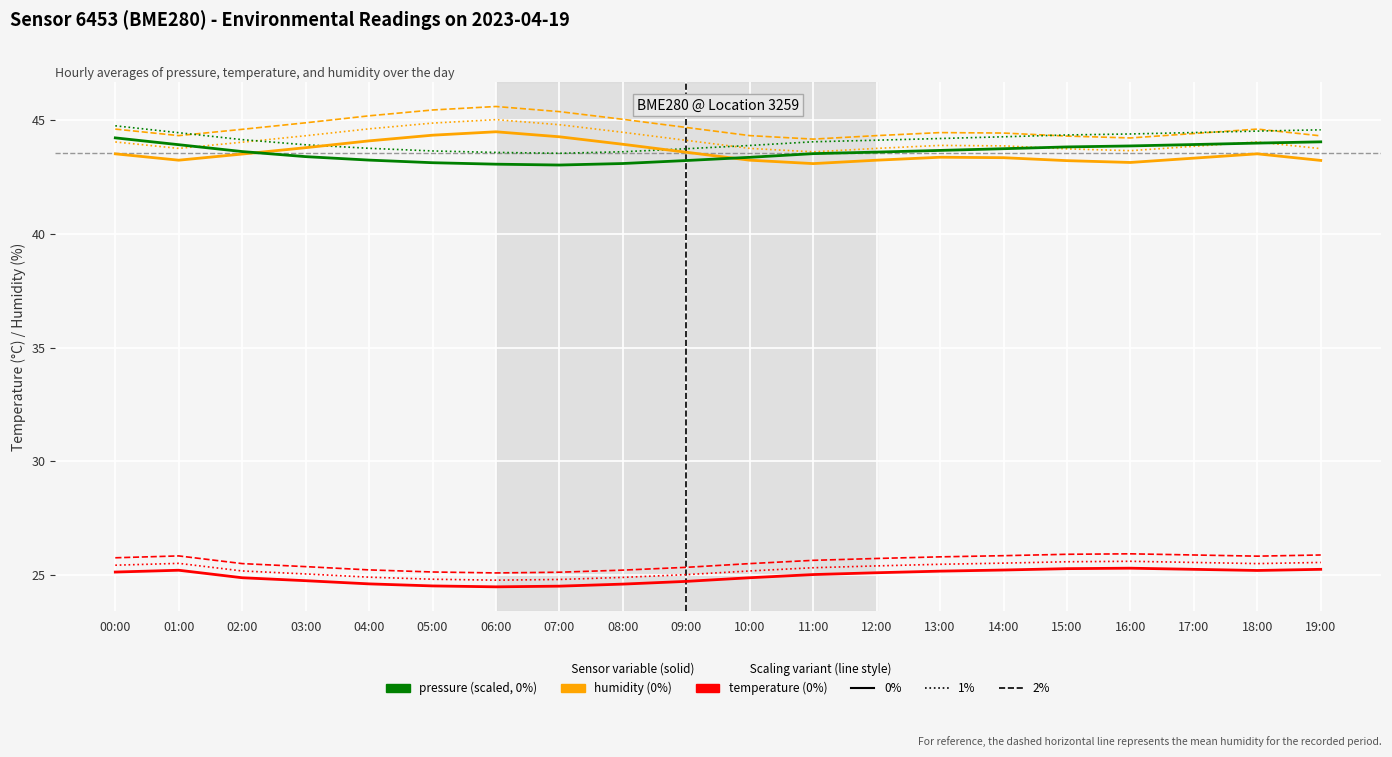

What is the spread (max minus min) of values at 15:00?

19.1